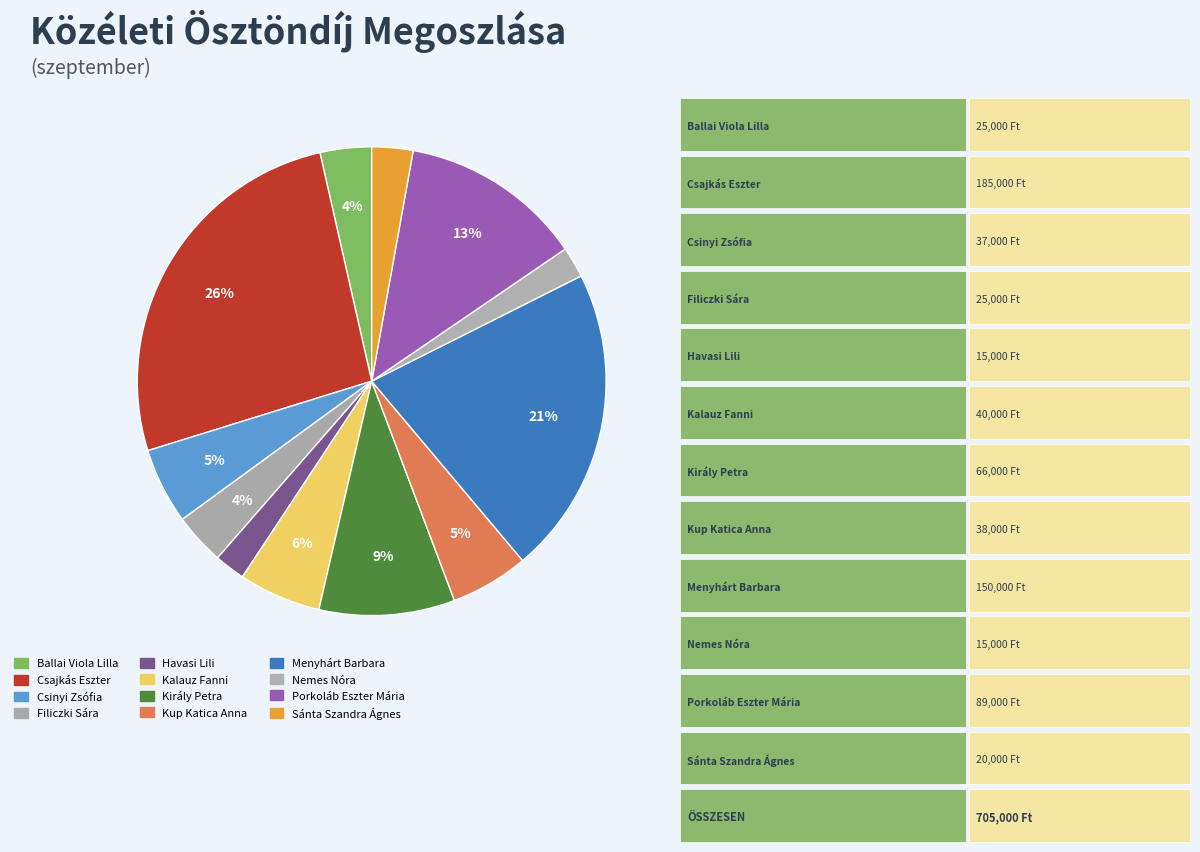

Does Porkoláb Eszter Mária represent more than half of the total?

No